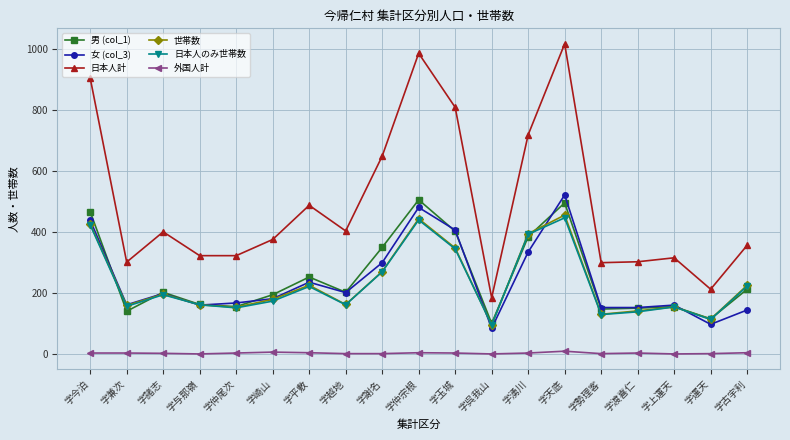

What is the spread (max minus min) of values at 字平敷?

483